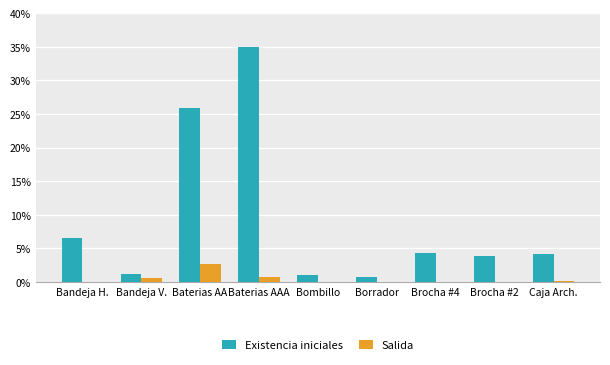

Is the value of Salida at Bandeja V. greater than the value of Existencia iniciales at Baterias AA?

No